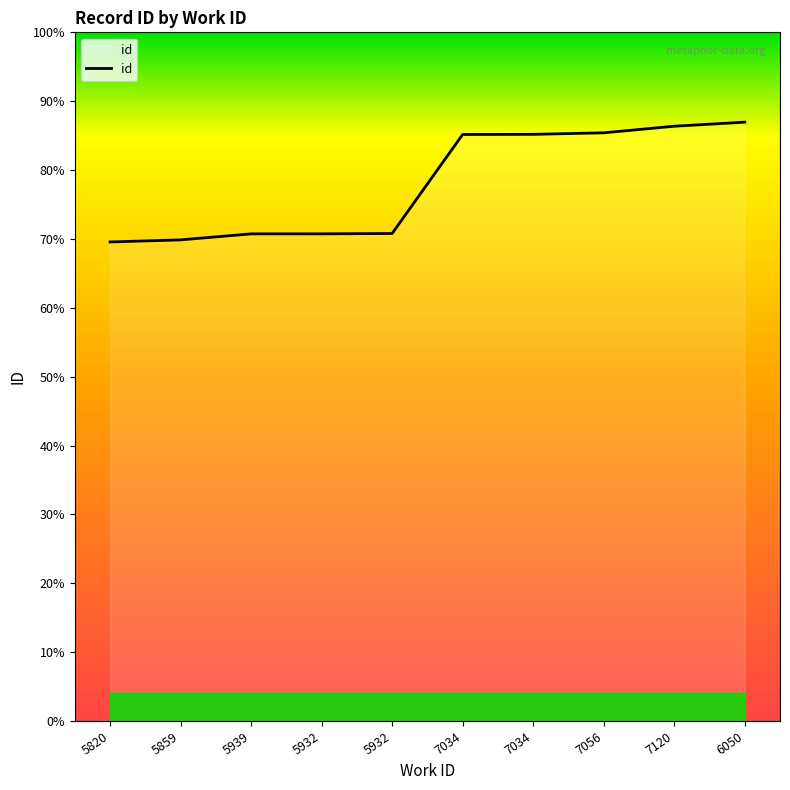

What is the difference between the maximum and minimum values?

3885